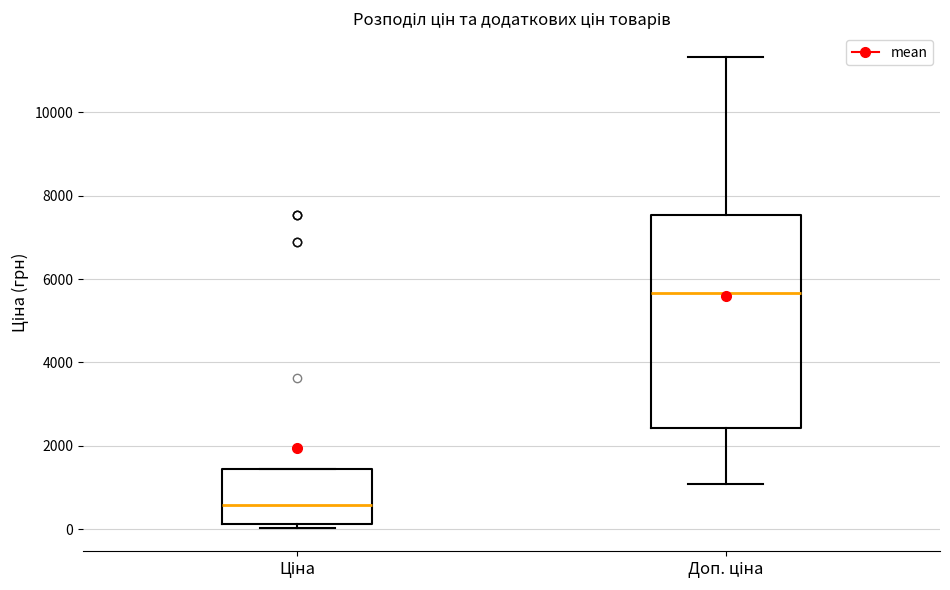

Where is the upper edge of the box for Ціна on the y-axis? The values are not printed on the chart, so give them approximately, as read against the axis.

1400